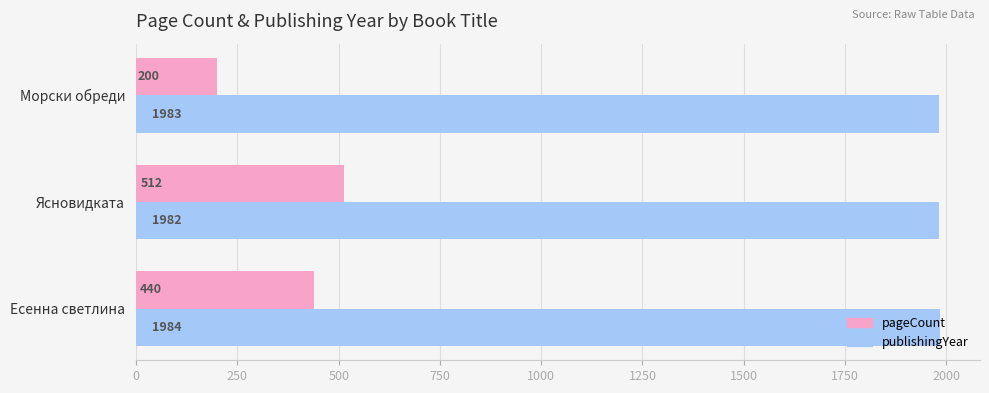

Rank the categories by publishingYear value from highest to lowest.

Есенна светлина, Морски обреди, Ясновидката